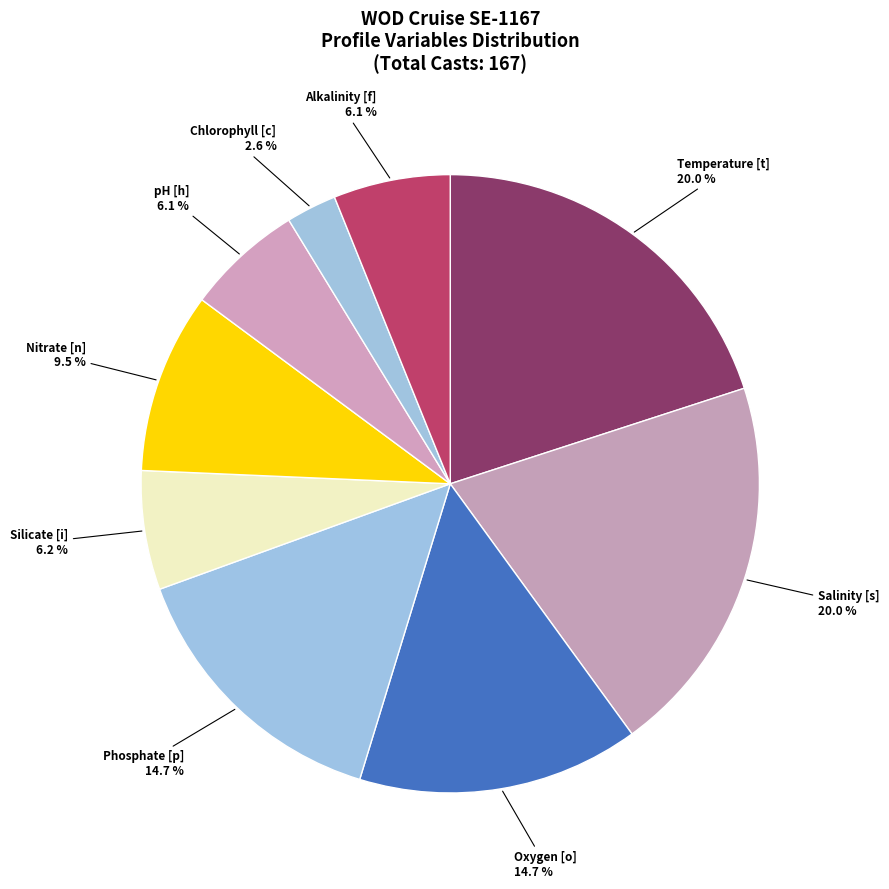

How many slices are in this pie chart?

9